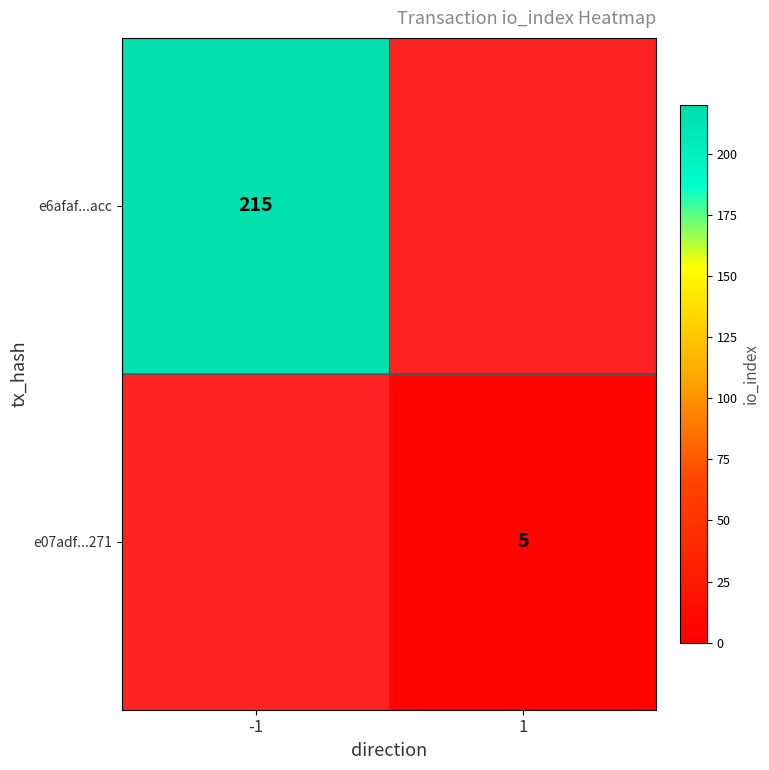

At how many categories does at least one series exceed 166?

1